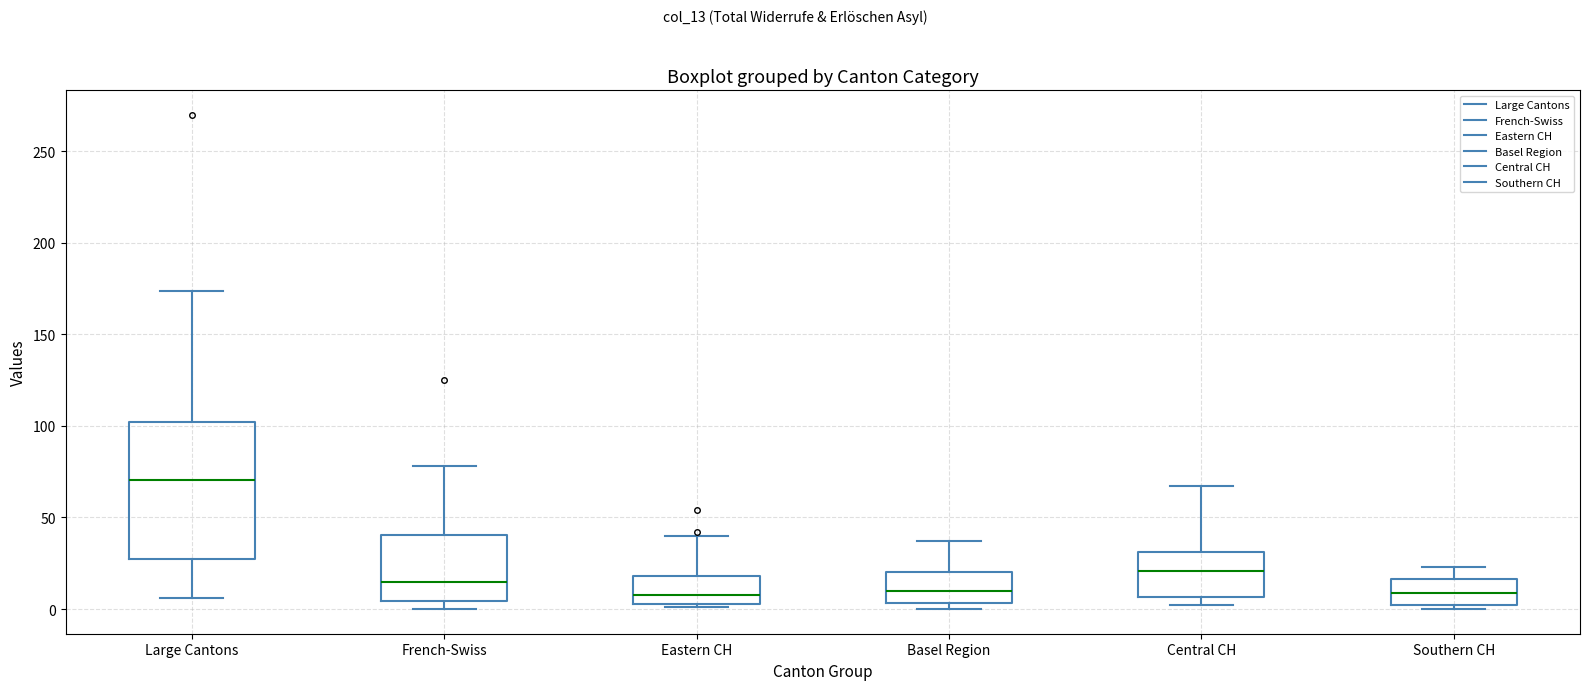

Reading left to right, read every box against the y-axis: the position of its median line, the range the box covers, and the ends of its whiskers. The values are not printed on the chart, so give them approximately, as read against the axis.

Large Cantons: median 70, box 30 to 100, whiskers 5 to 175
French-Swiss: median 15, box 5 to 40, whiskers 0 to 80
Eastern CH: median 10, box 5 to 20, whiskers 0 to 40
Basel Region: median 10, box 5 to 20, whiskers 0 to 35
Central CH: median 20, box 5 to 30, whiskers 0 to 65
Southern CH: median 10, box 0 to 15, whiskers 0 (just below the box's lower edge) to 25